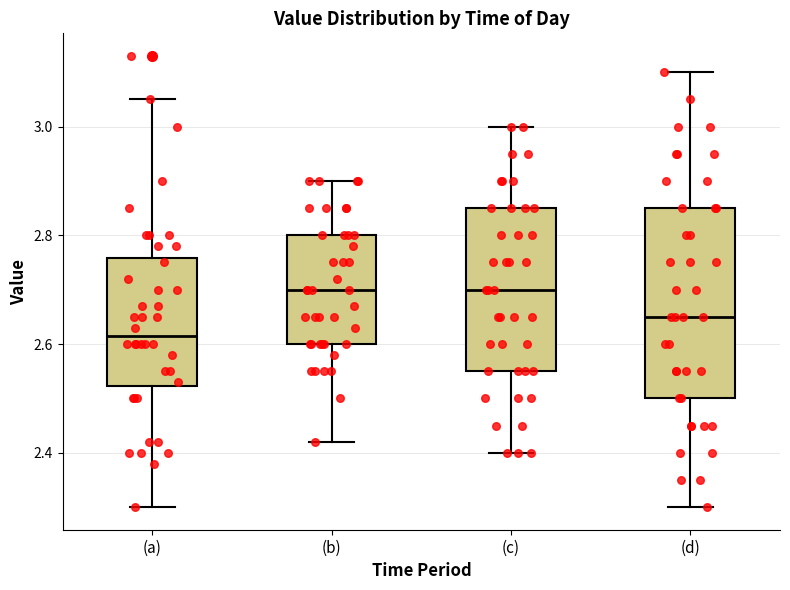

Where is the lower edge of the box for (b) on the y-axis? The values are not printed on the chart, so give them approximately, as read against the axis.

2.60